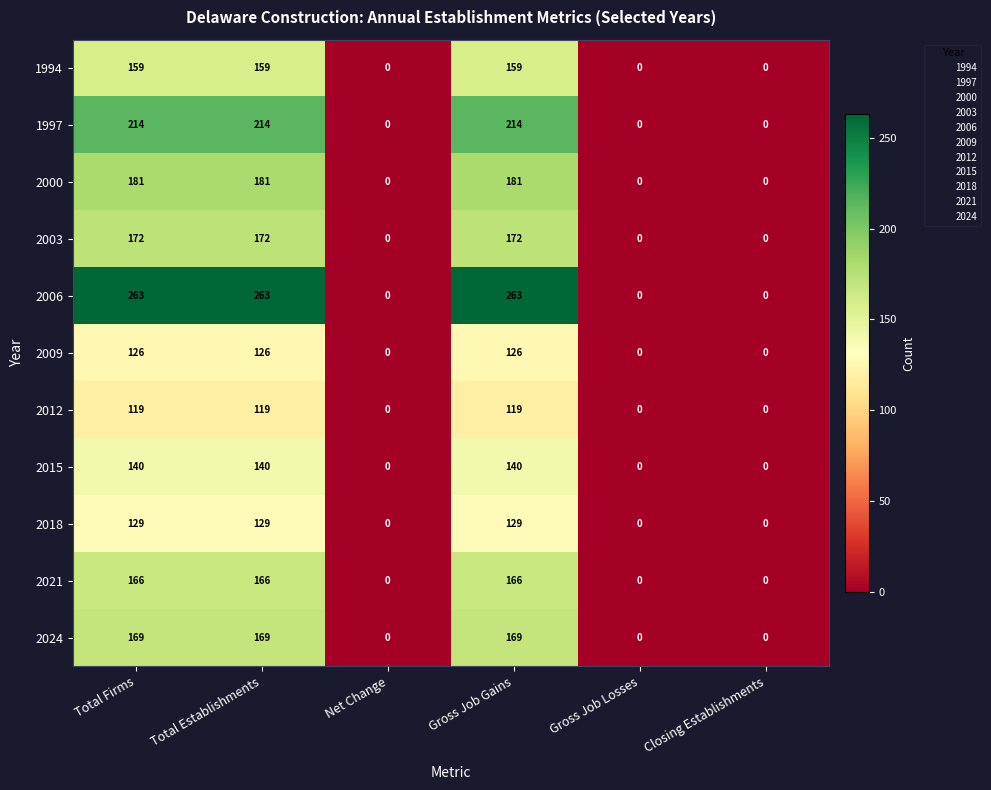

What is the difference between the maximum and minimum values in the 2003 series?

172